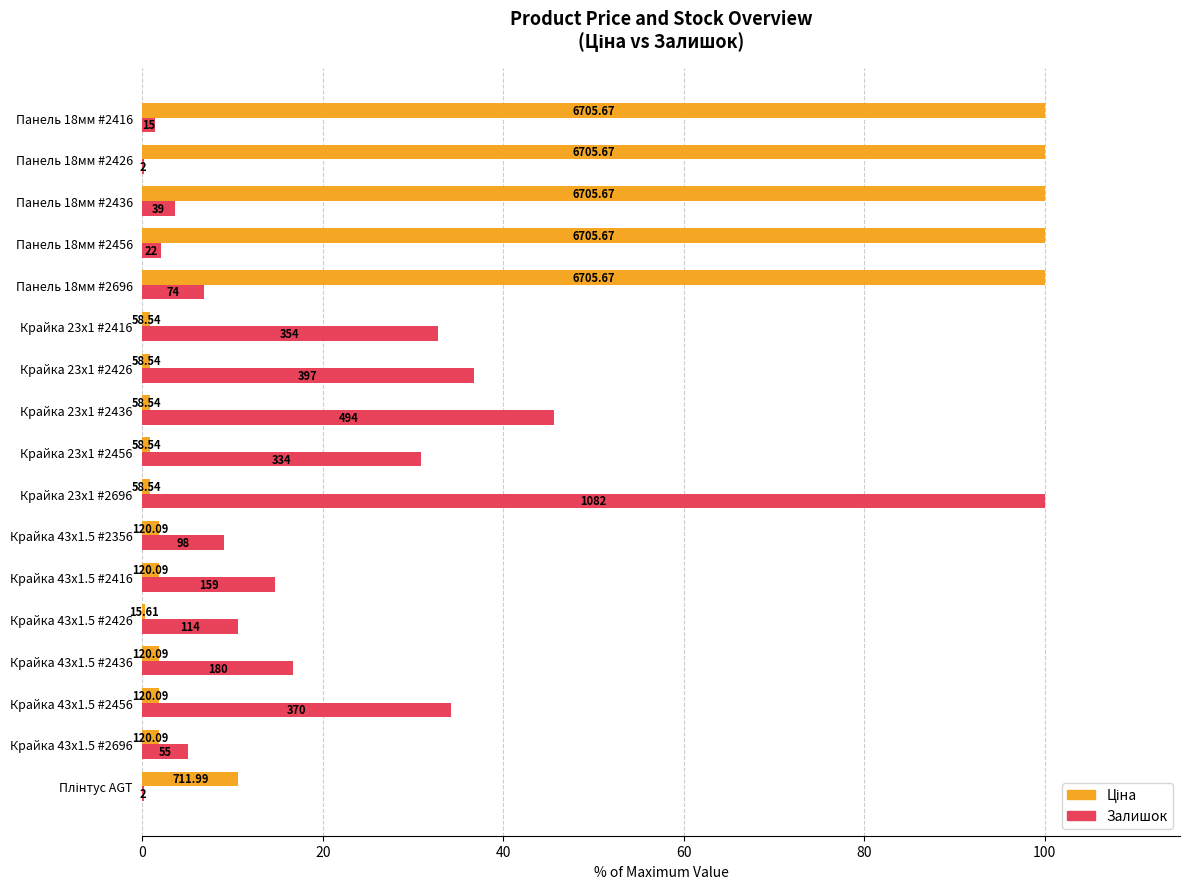

Reading left to right, what are all the values shown in this chart?

Ціна: 10.6	1.8	1.8	1.8	0.2	1.8	1.8	0.9	0.9	0.9	0.9	0.9	100.0	100.0	100.0	100.0	100.0
Залишок: 0.2	5.1	34.2	16.6	10.5	14.7	9.1	100.0	30.9	45.7	36.7	32.7	6.8	2.0	3.6	0.2	1.4